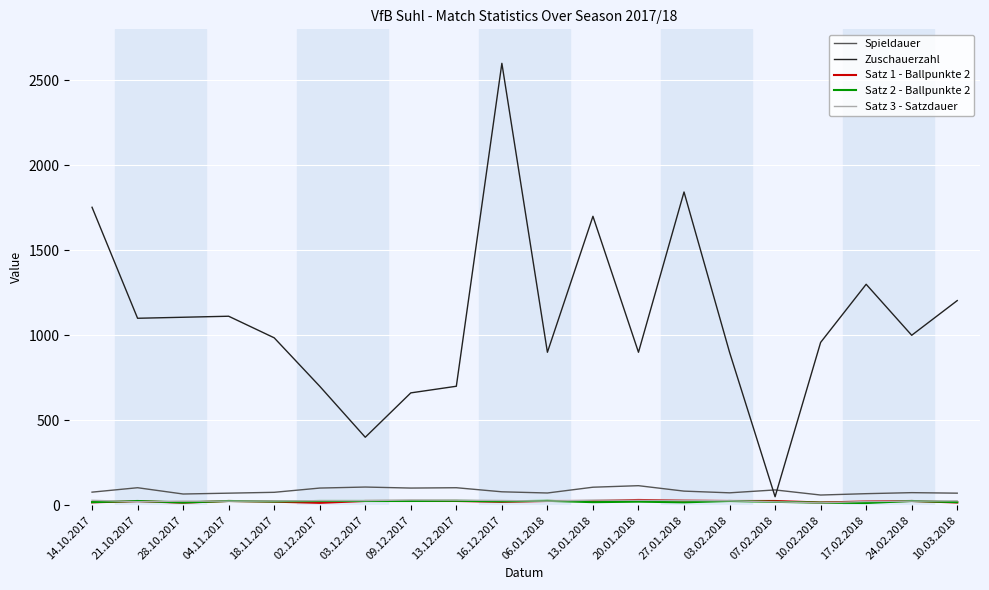

What is the minimum value shown in the chart?

13